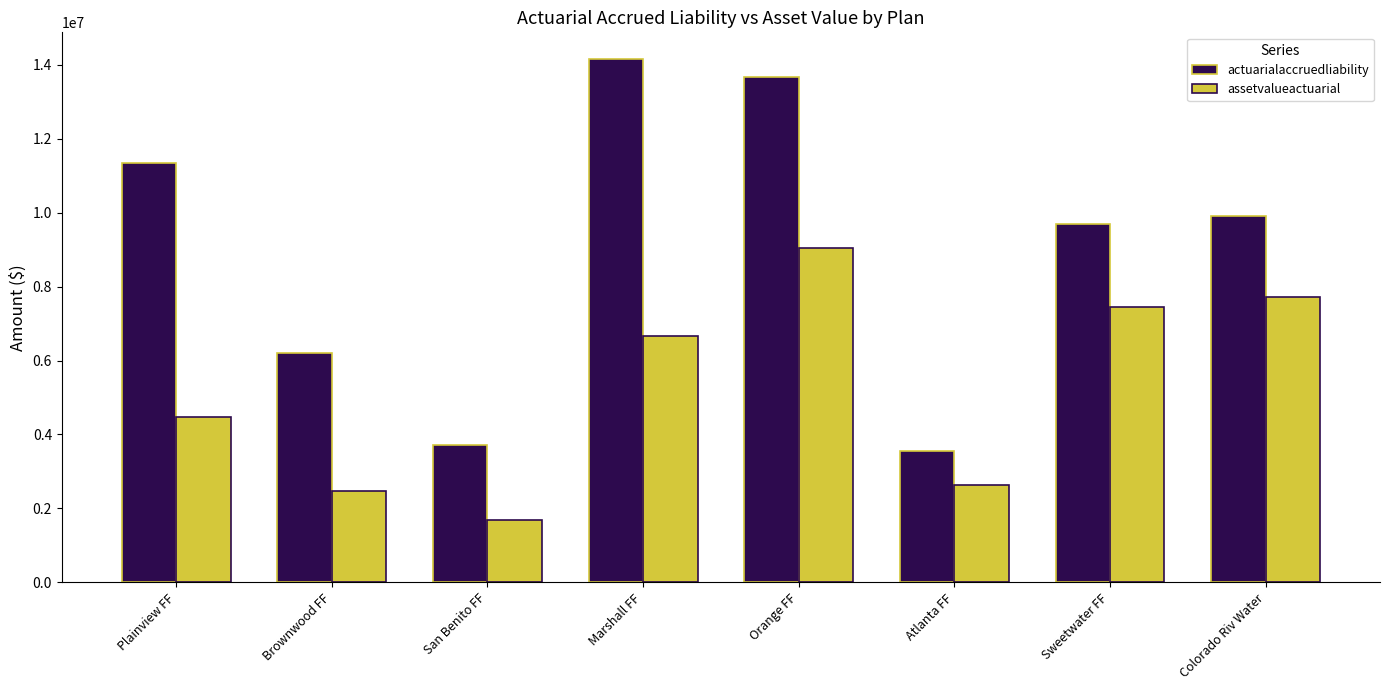

What is the value of the actuarialaccruedliability bar at the 5th from the left?

13679257